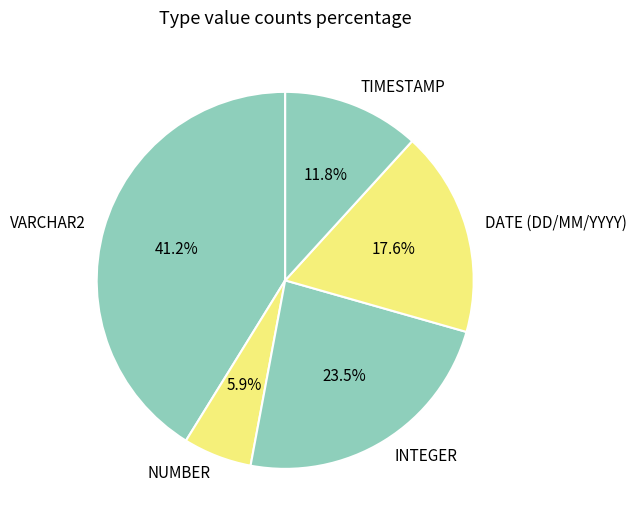

To the nearest percent, what percentage of the pie is TIMESTAMP?

12%